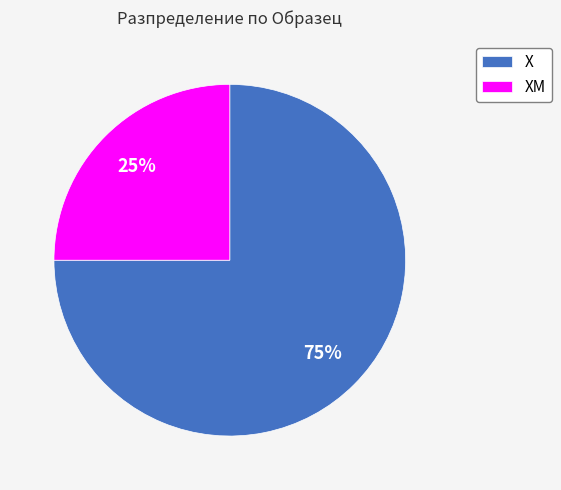

Approximately how many times larger is the value at Х compared to ХМ?

3.0